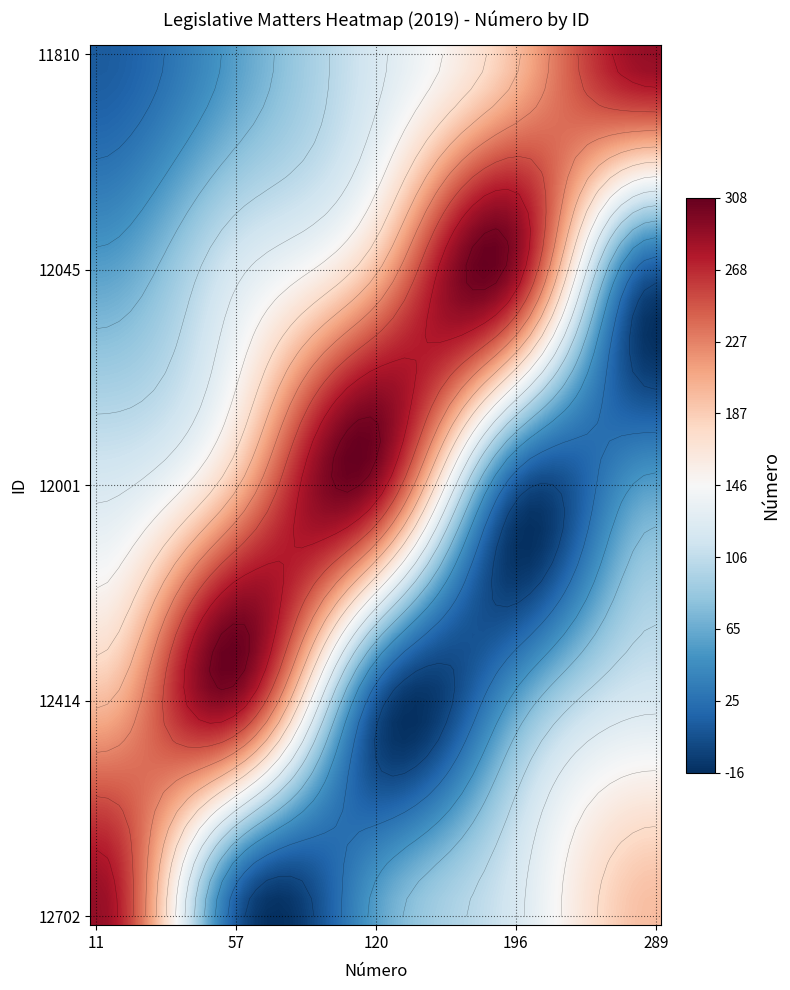

Is the value of 12001 at 196 greater than the value of 12045 at 57?

No